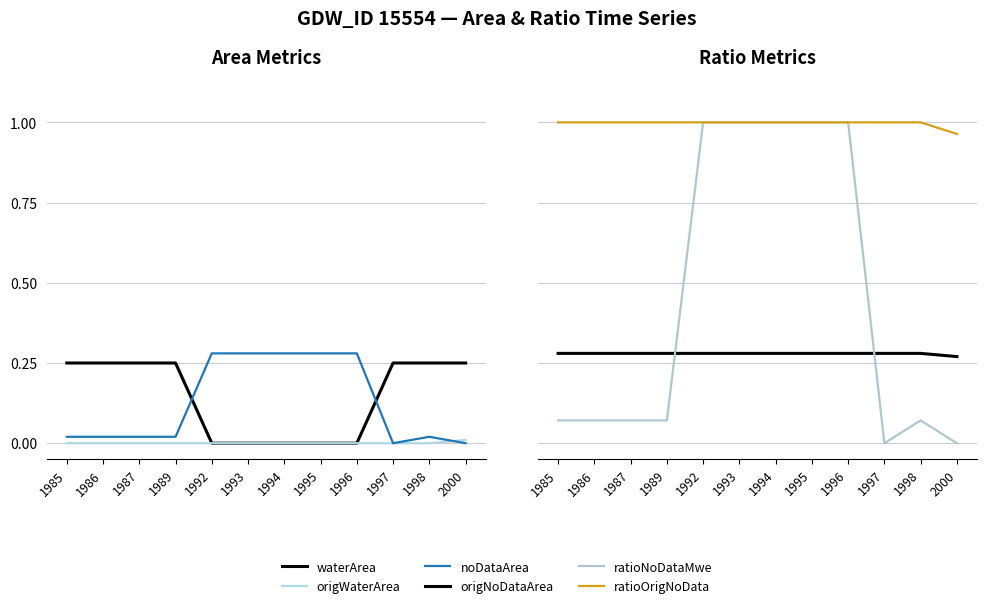

What is the total value across all series at 1993?

2.6